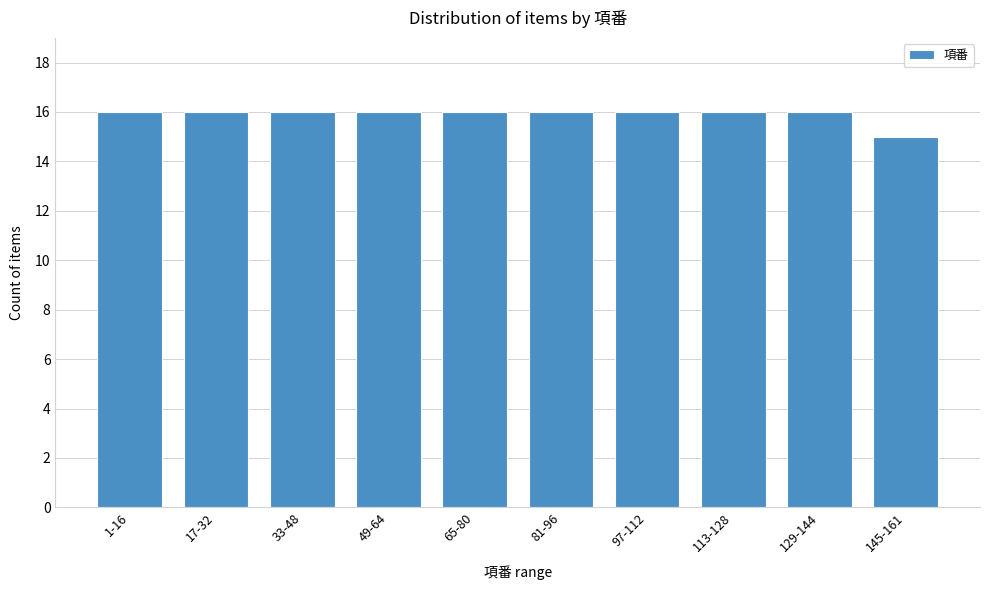

Reading left to right, extract all data points from this chart.

1-16=16	17-32=16	33-48=16	49-64=16	65-80=16	81-96=16	97-112=16	113-128=16	129-144=16	145-161=15